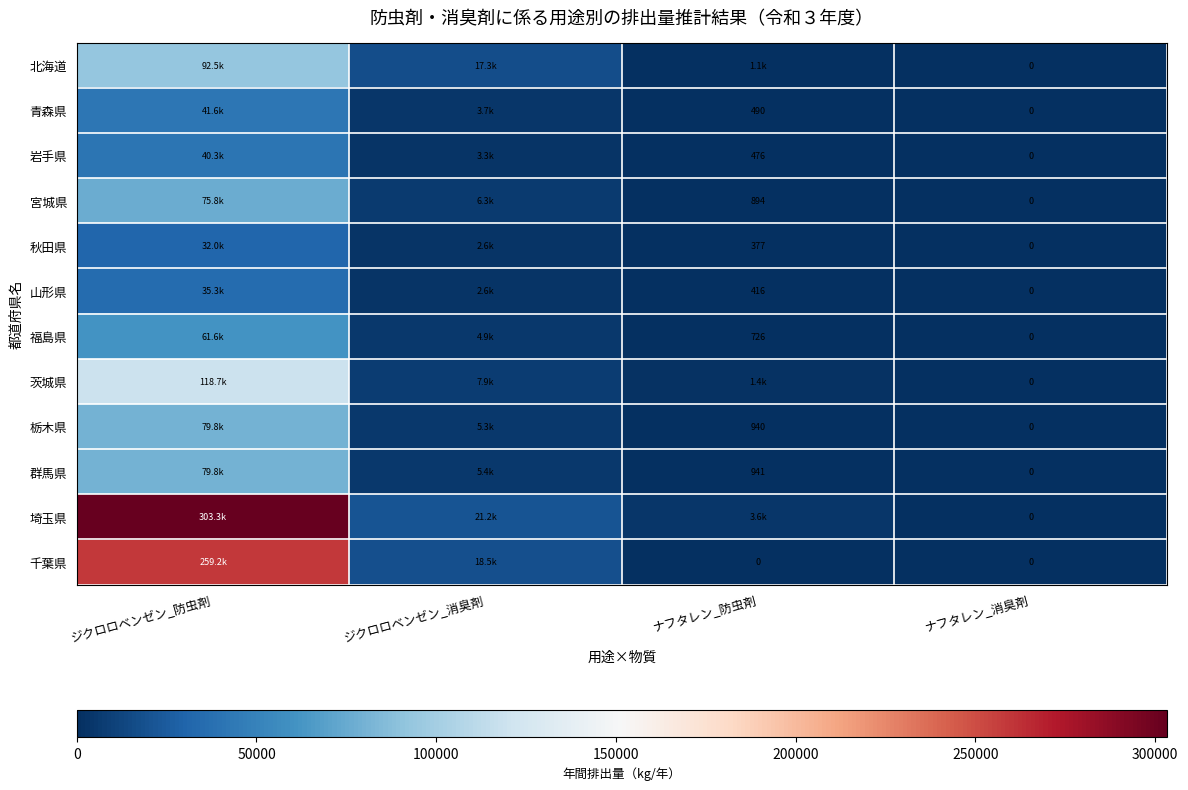

Is it true that 埼玉県 equals 0.0 at ナフタレン_消臭剤?

True